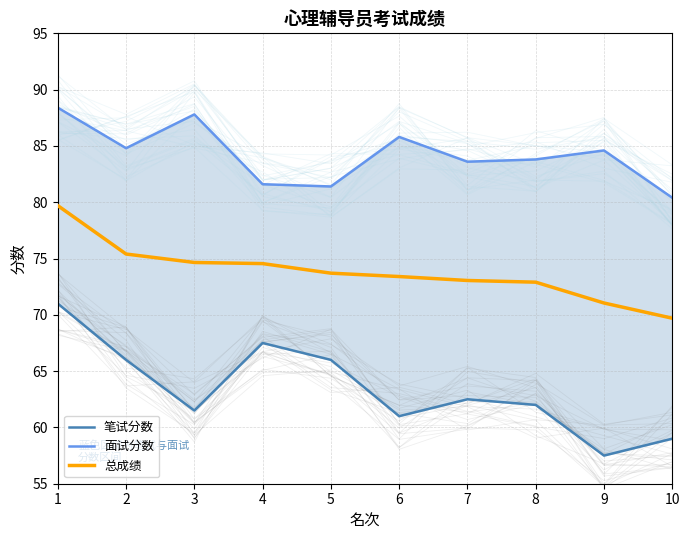

Which series changed the most between 2 and 10?

笔试分数